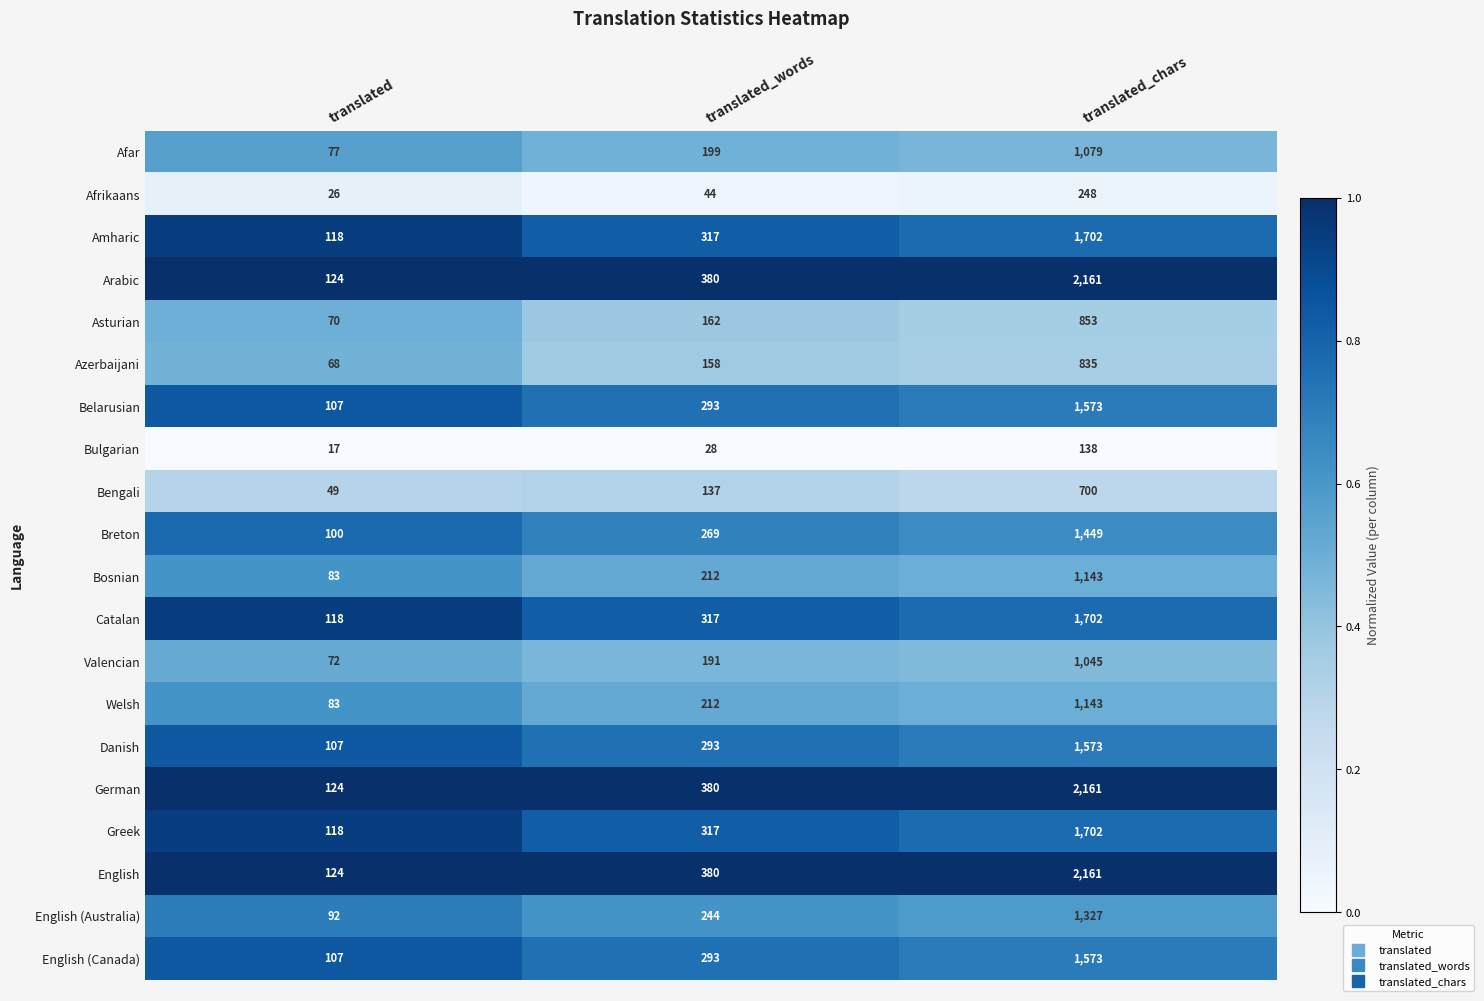

What is the maximum value for English?

2161